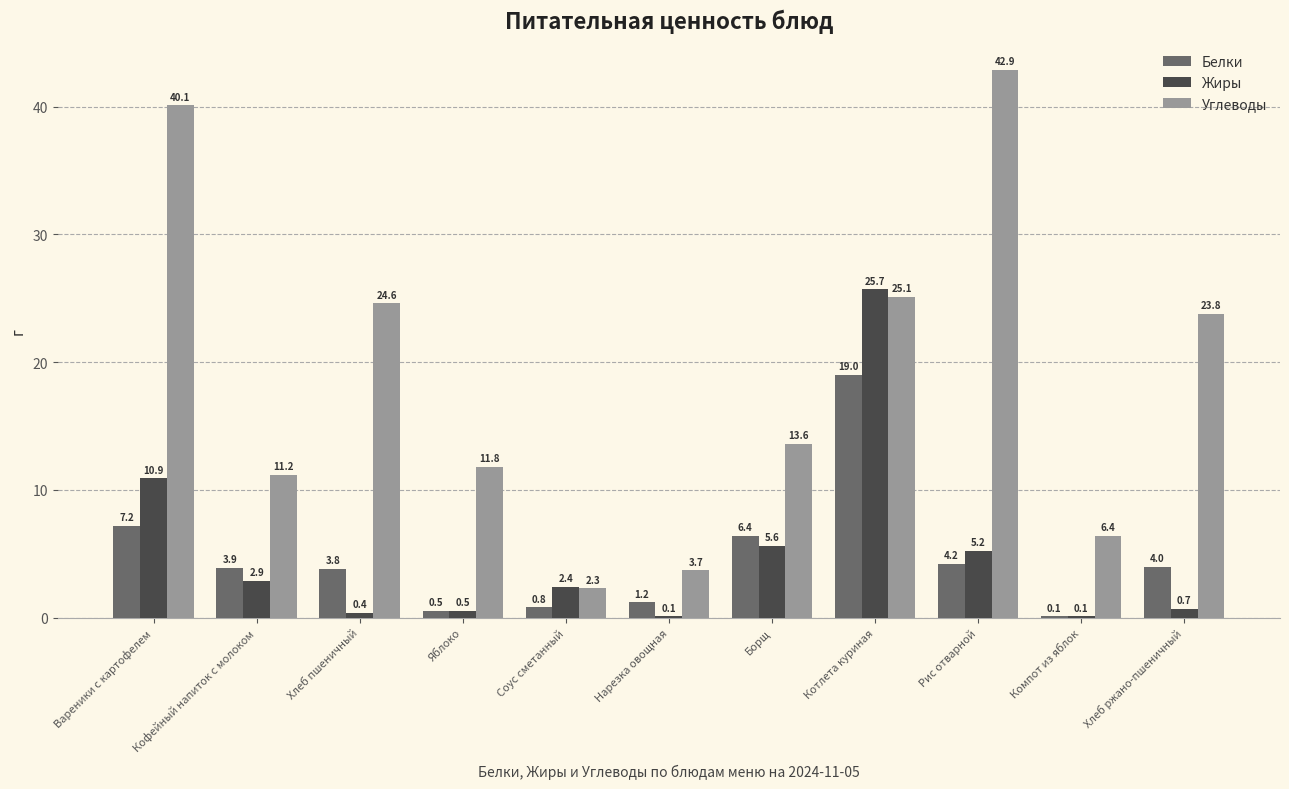

What is the maximum value for Жиры?

25.7